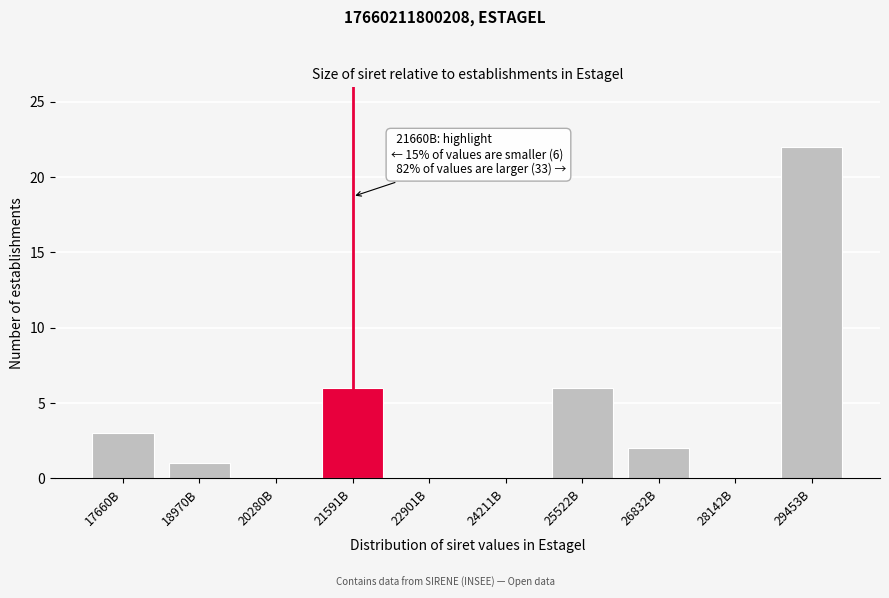

Reading left to right, what are all the values shown in this chart?

17660B=3	18970B=1	20280B=0	21591B=6	22901B=0	24211B=0	25522B=6	26832B=2	28142B=0	29453B=22